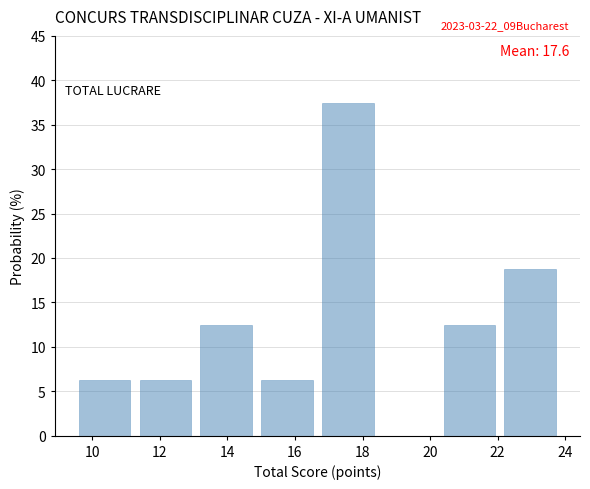

Which range on the x-axis has the tallest bar?

16.8 to 18.6